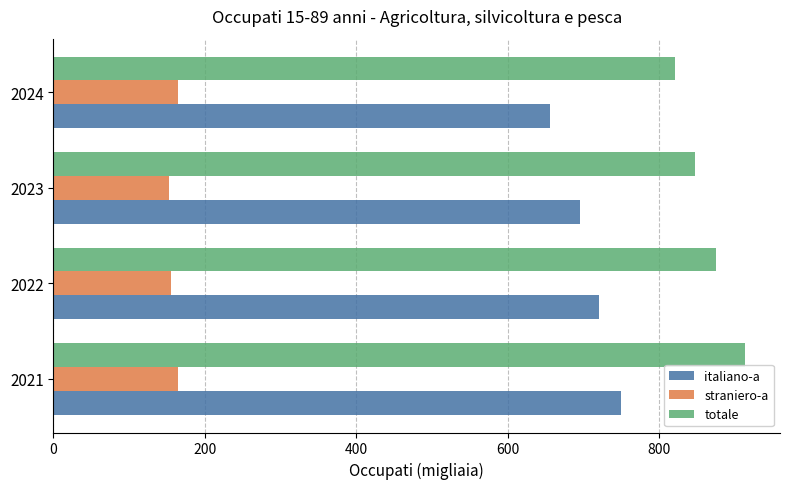

How many data points does each series have?

4